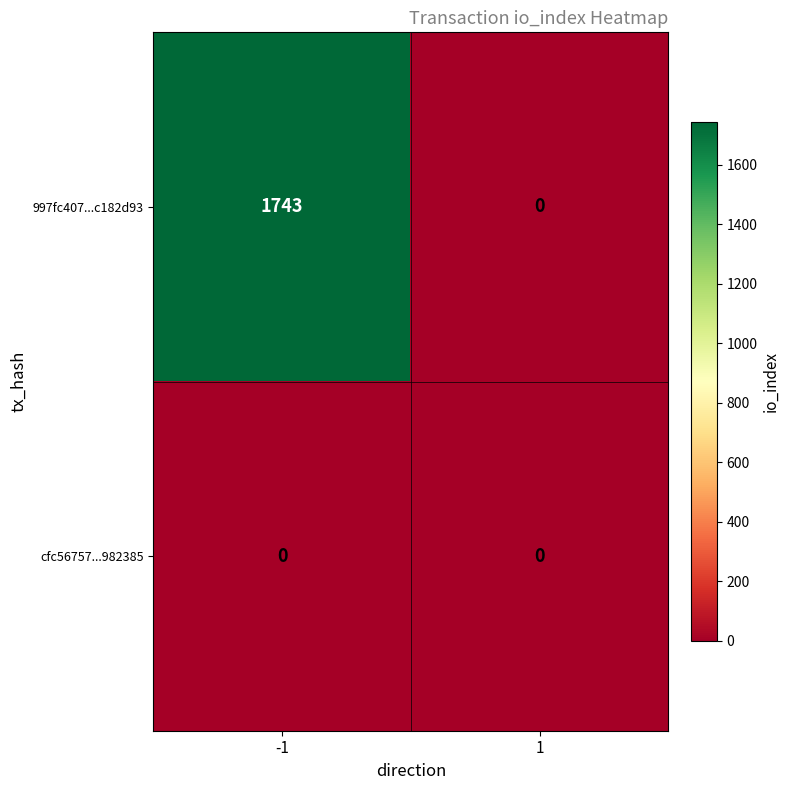

How many data points does each series have?

2